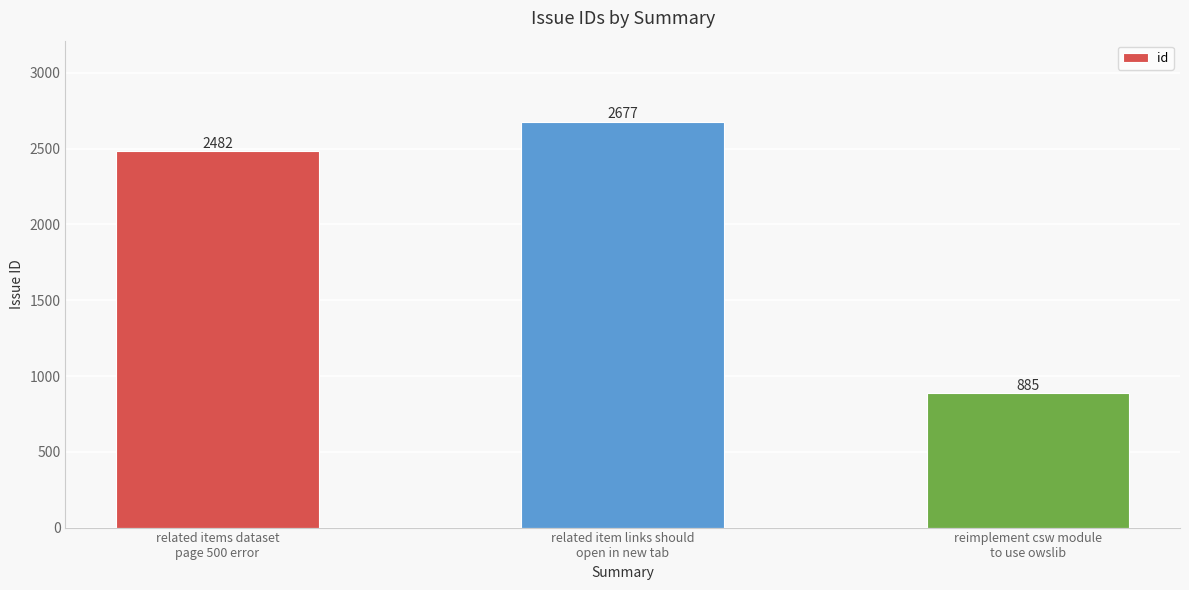

Rank the categories by value from lowest to highest.

reimplement csw module
to use owslib, related items dataset
page 500 error, related item links should
open in new tab